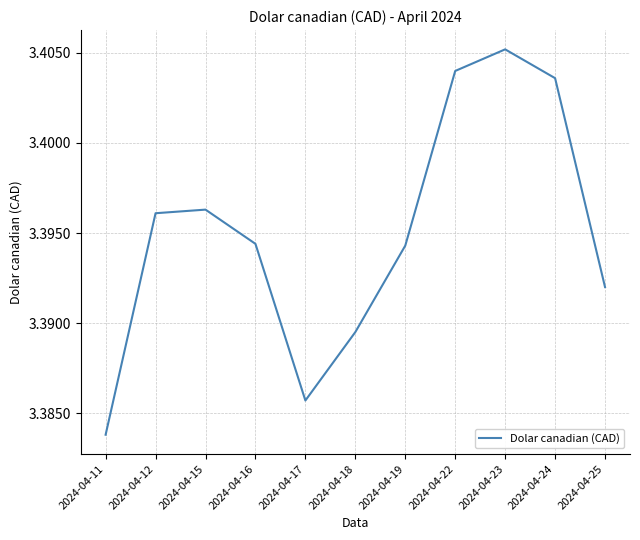

Between 2024-04-19 and 2024-04-17, which is larger?

2024-04-19